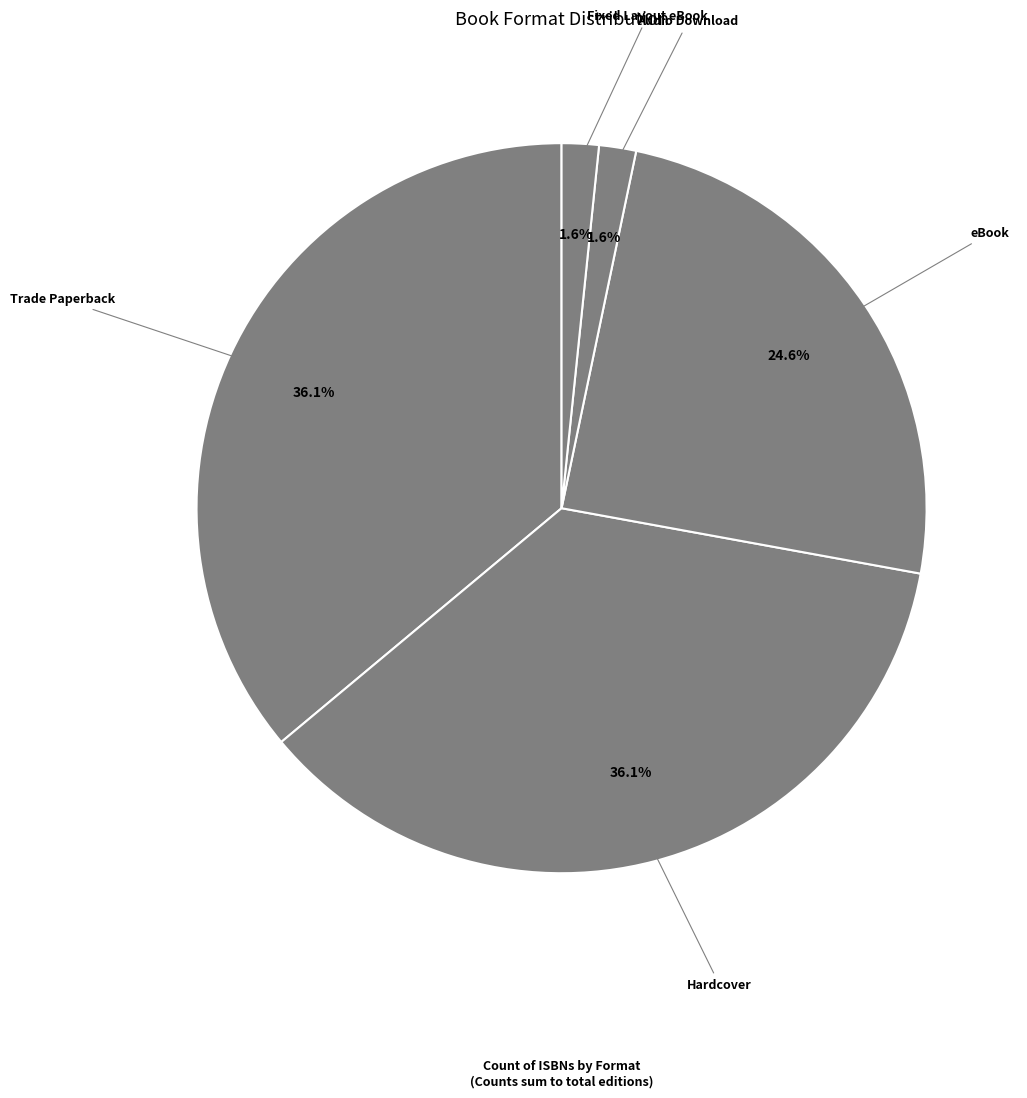

How many segments does this pie chart have?

5